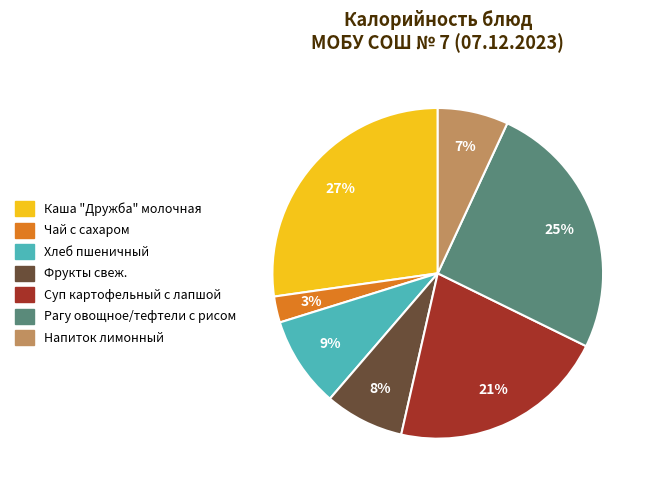

Which category has the biggest portion of the pie?

Каша "Дружба" молочная